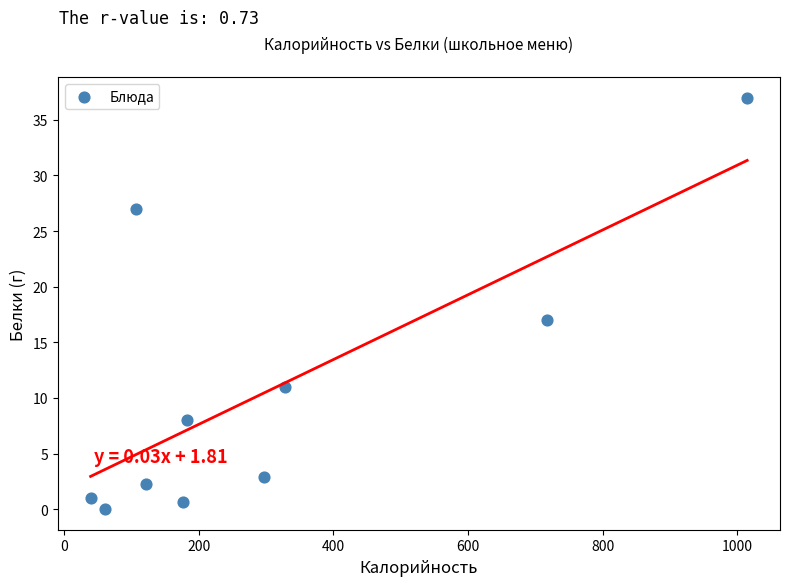

What is the range of X values (max minus min)?

976.0